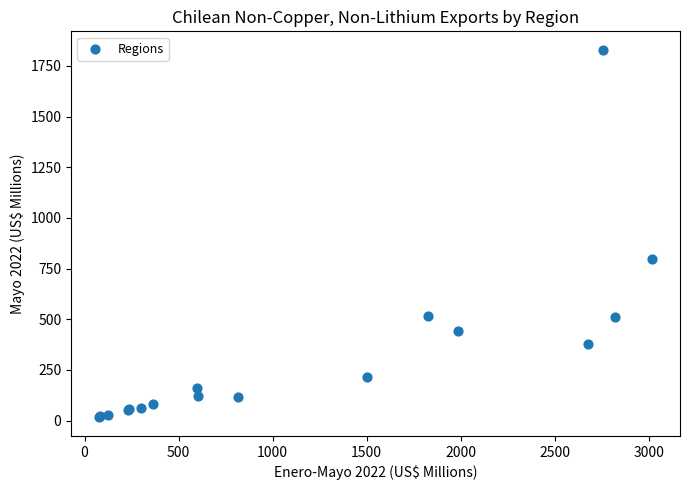

What Y value in the scatter plot is closest to 922?

795.7